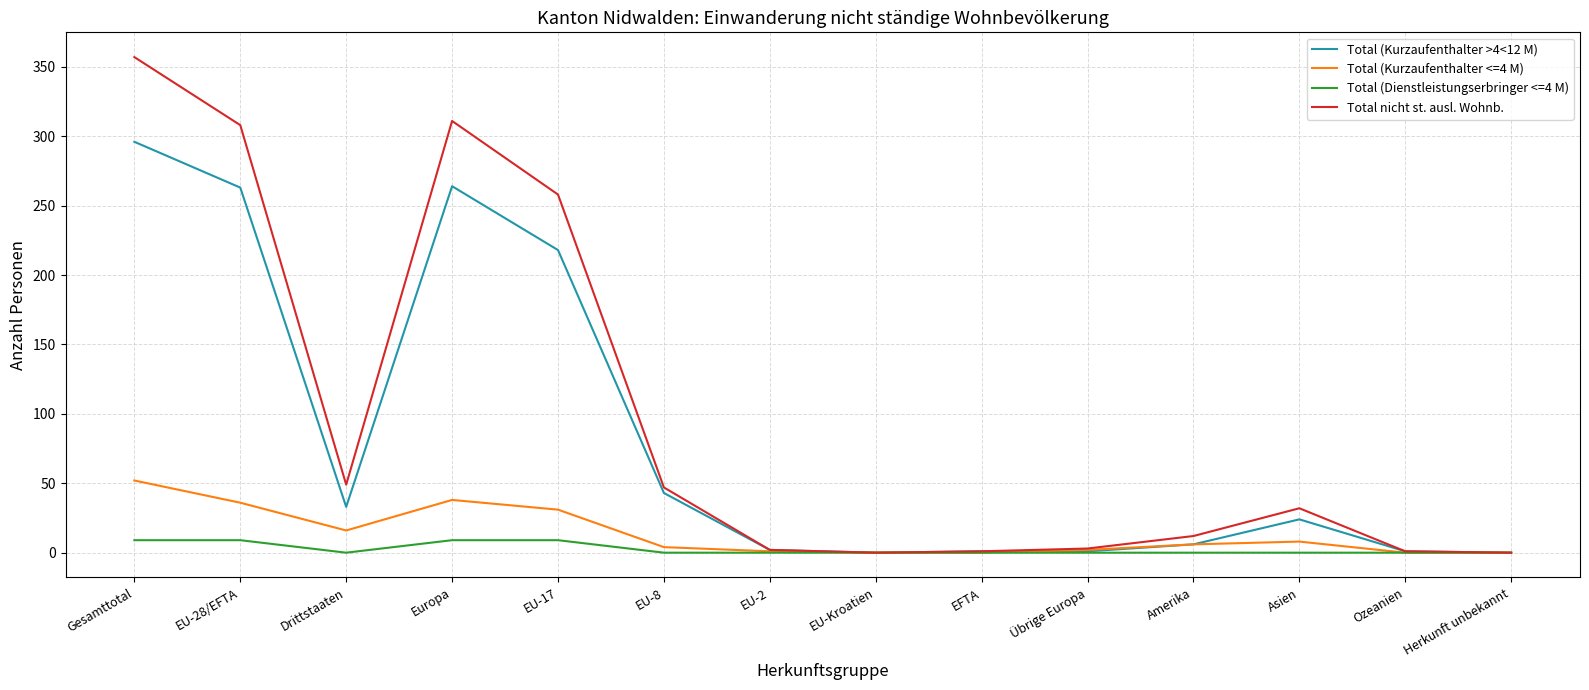

The value of Total (Dienstleistungserbringer <=4 M) at EU-Kroatien is 0. True or false?

True